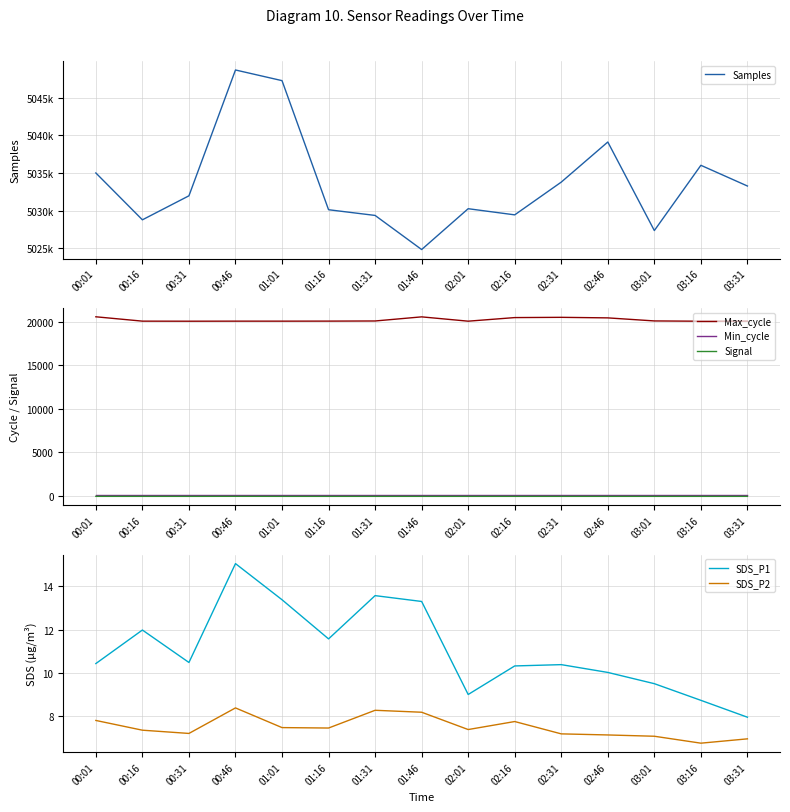

What is the average value of the SDS_P2 series?

7.5